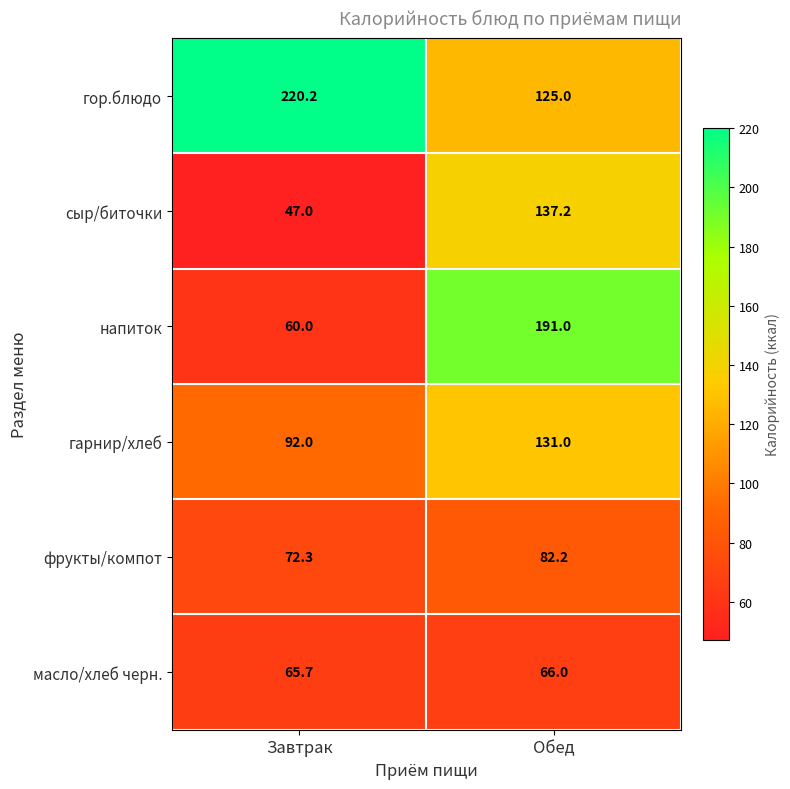

What is the greatest value displayed?

220.2